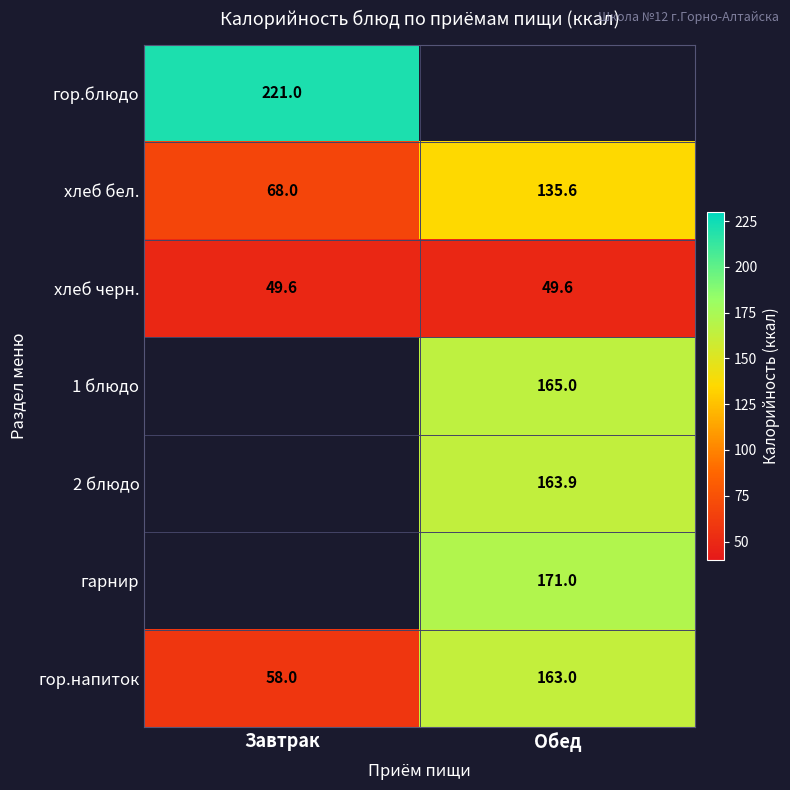

At which label does гор.напиток reach its minimum?

Завтрак